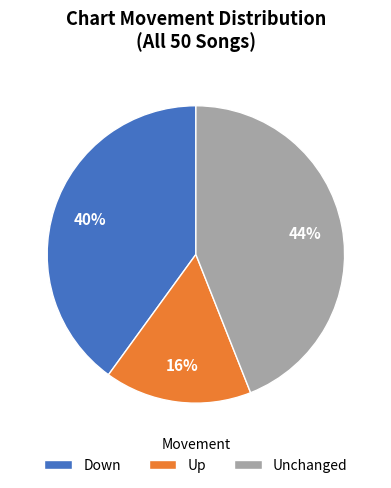

What is the largest slice in the pie chart?

Unchanged